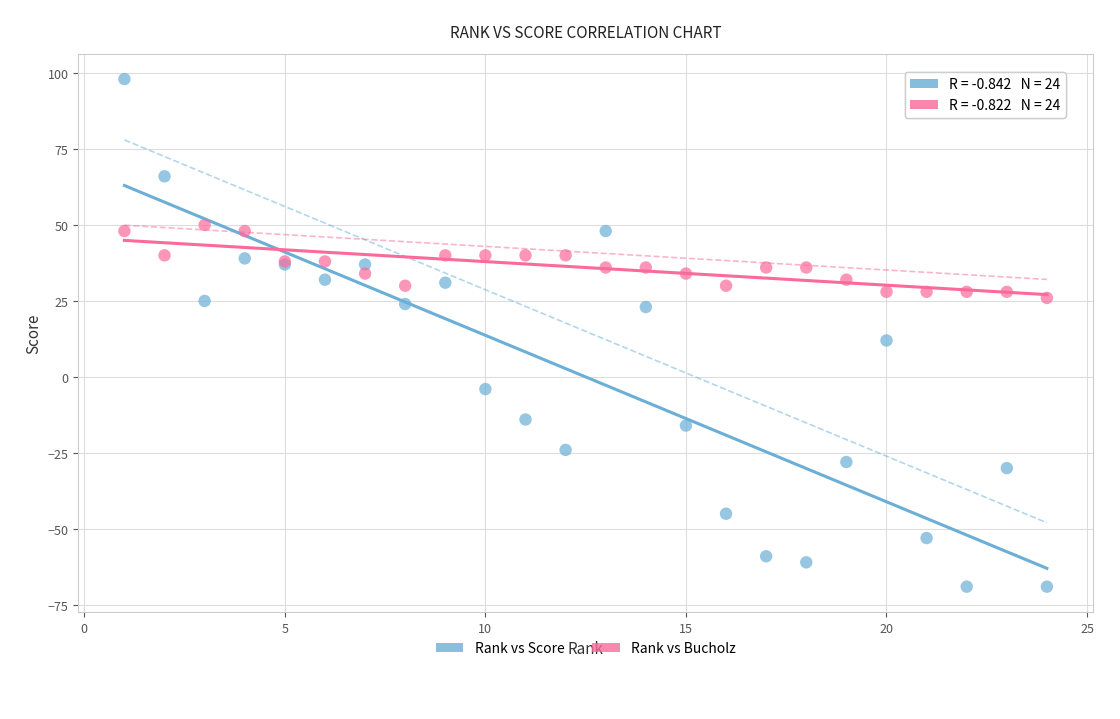

Which series reaches the maximum Y coordinate?

Rank vs Score